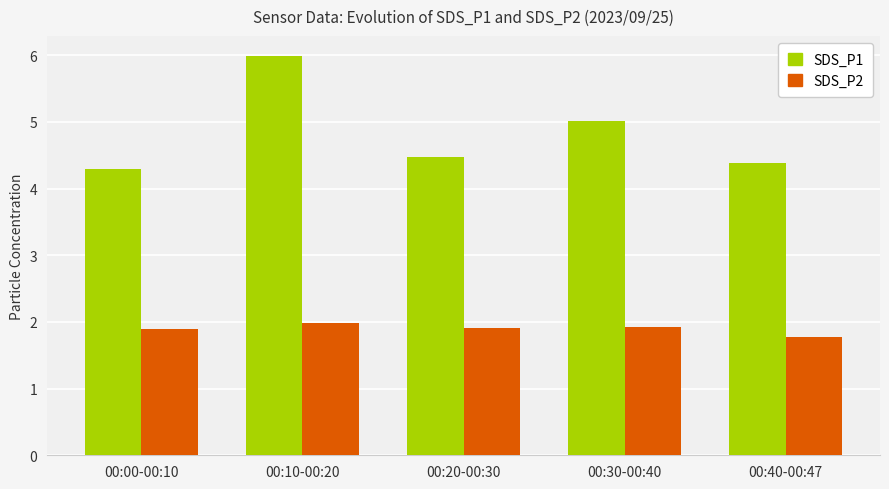

What is the label of the 1st bar from the left?

00:00-00:10